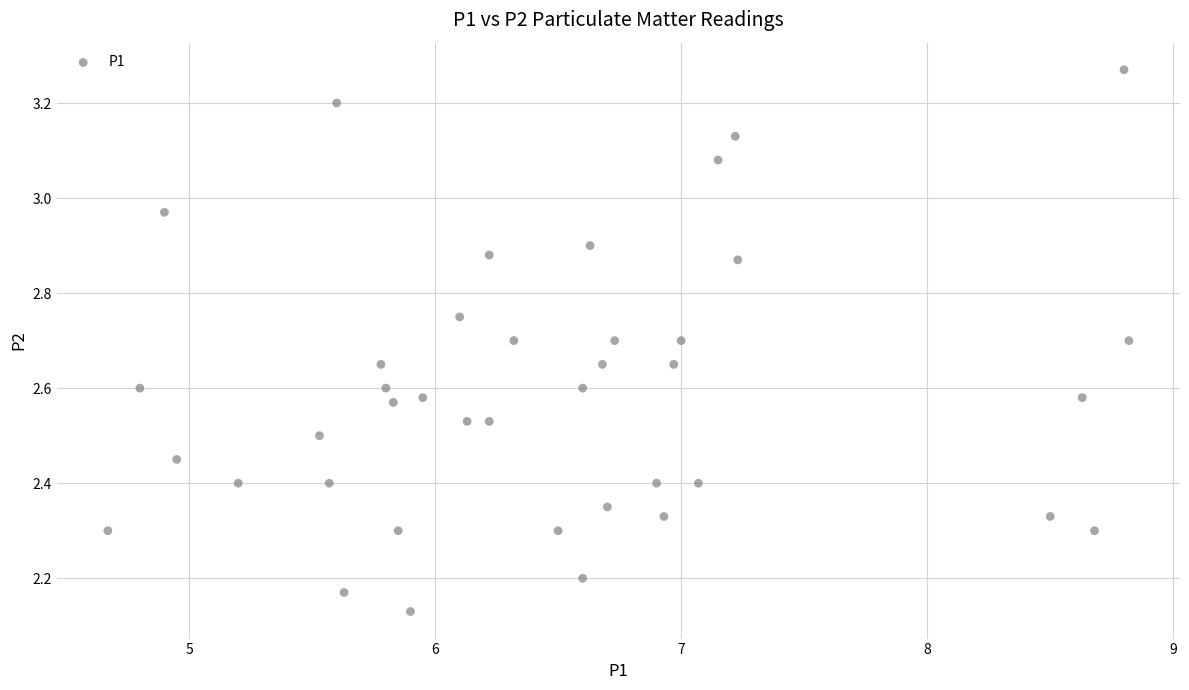

What is the range of Y values (max minus min)?

1.1